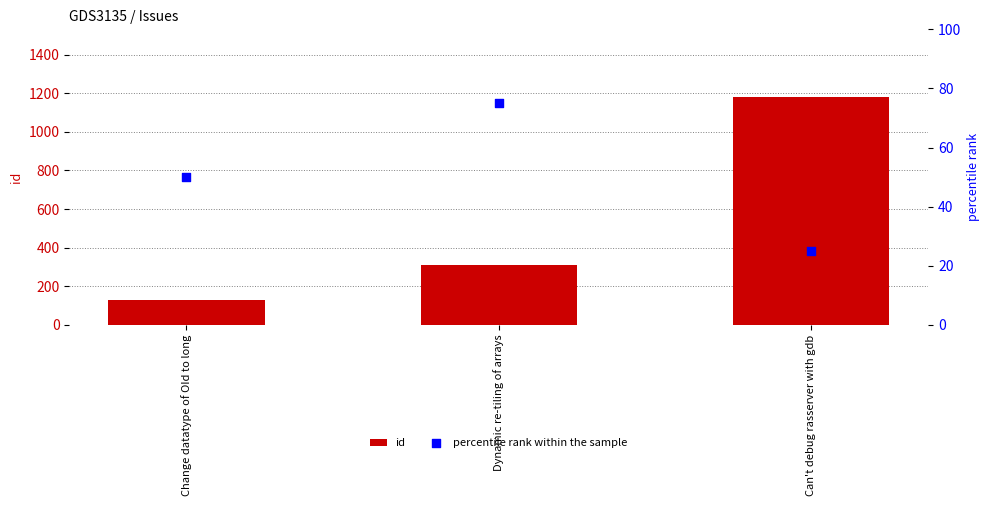

Which series has the largest total across all categories?

id